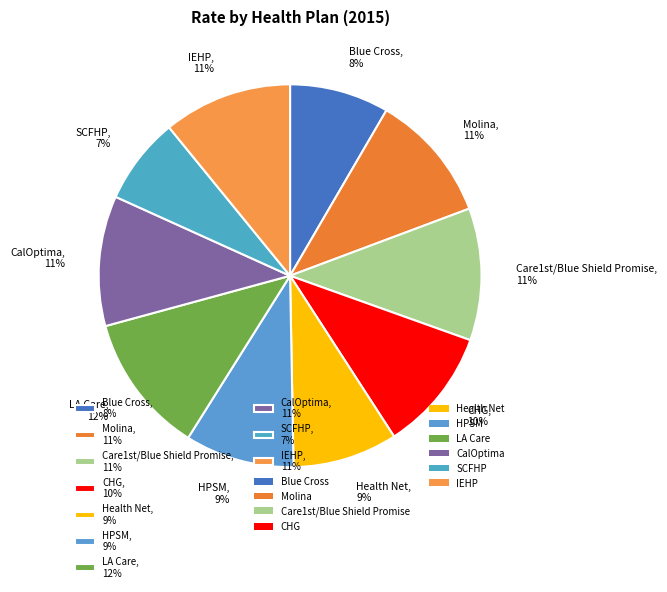

What percentage is the Health Net slice, to the nearest percent?

9%